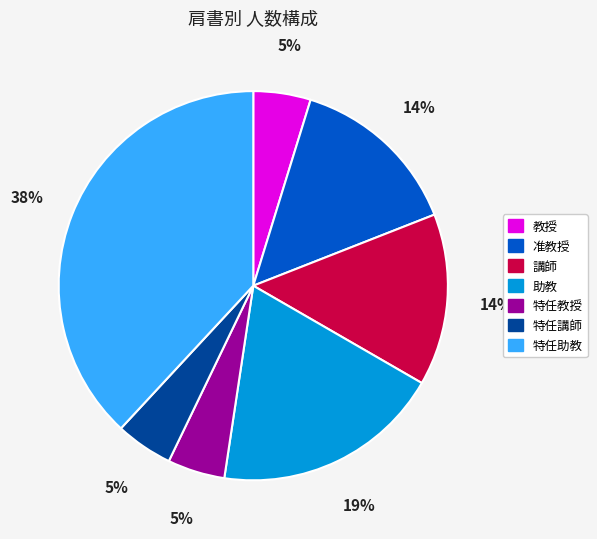

True or false: 特任助教 accounts for 49% of the total.

False